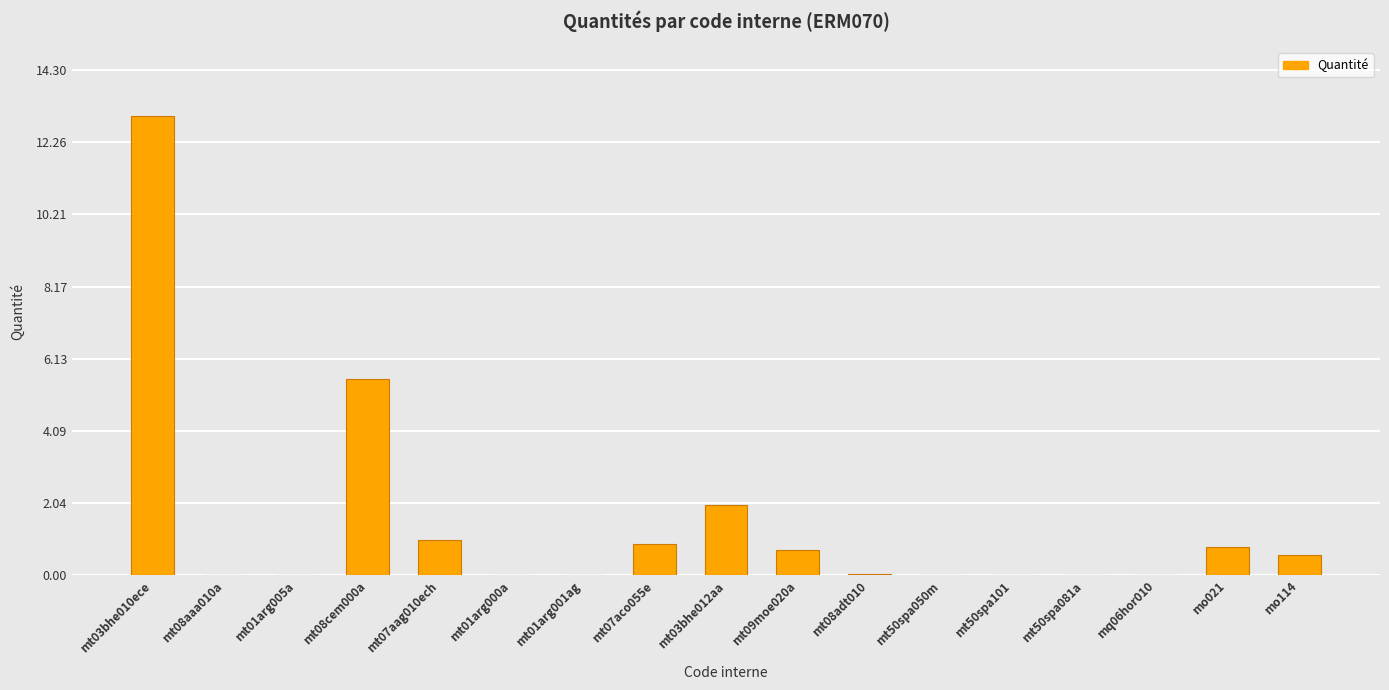

The value at mq06hor010 is 0.0. True or false?

True